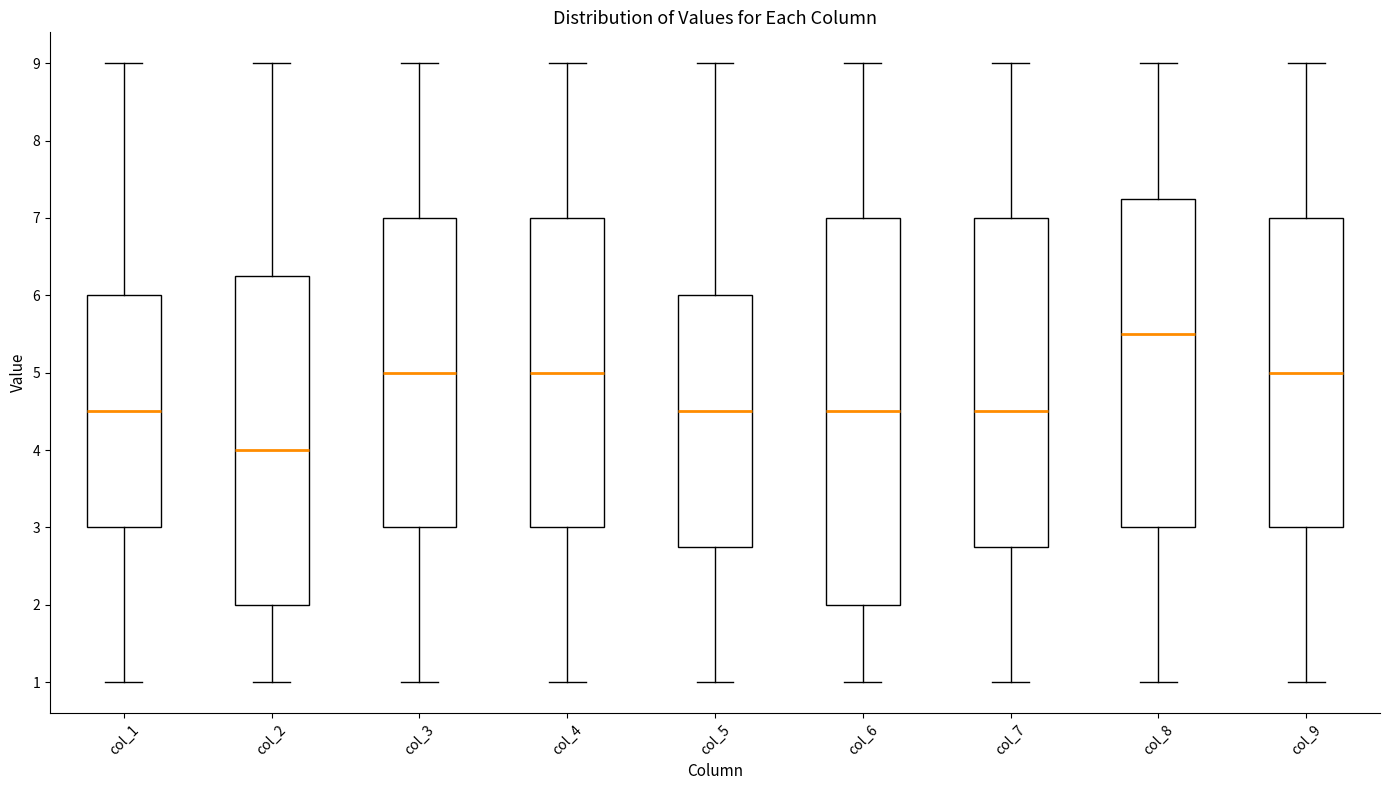

Which box's median line is the highest?

col_8